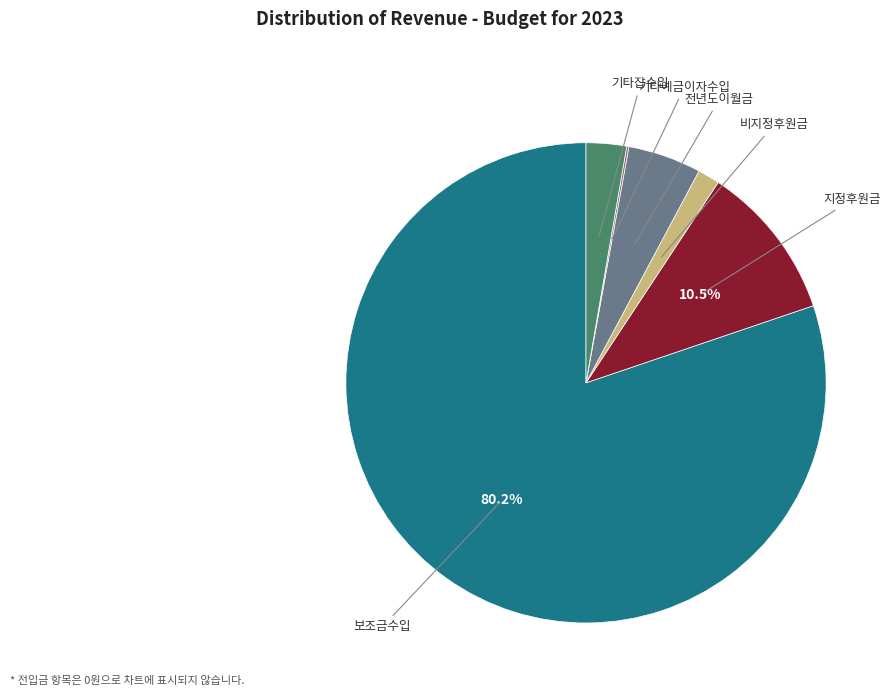

Is 보조금수입 the majority of the pie?

Yes